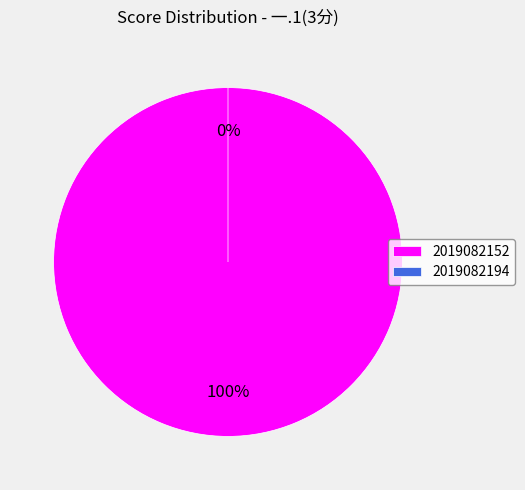

Rank the categories by value from lowest to highest.

2019082194, 2019082152